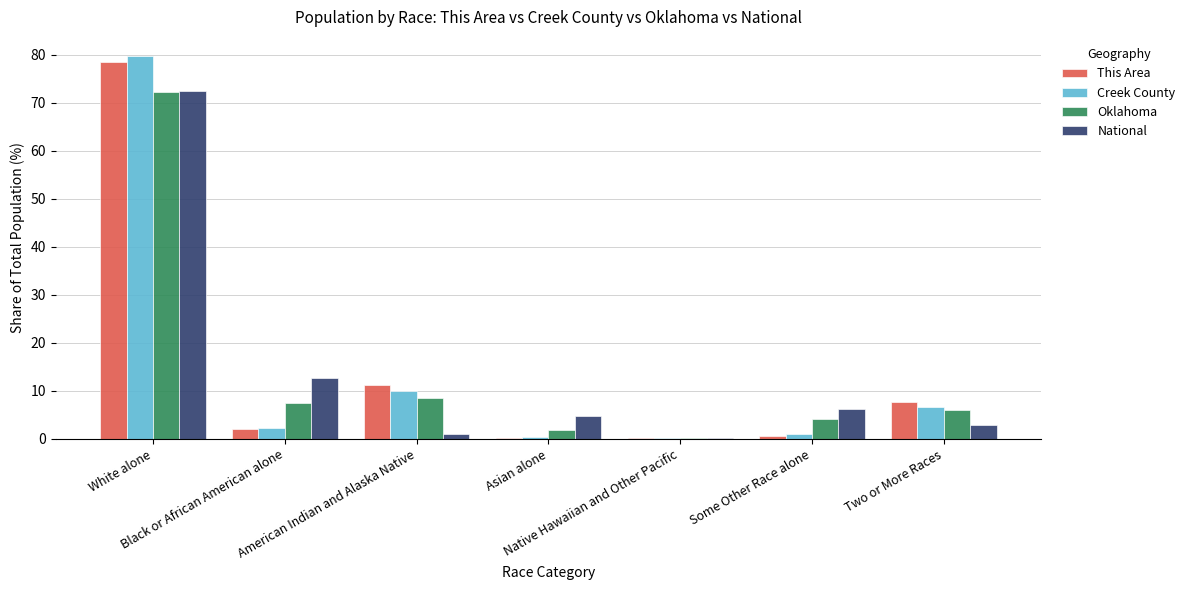

Read the National value at White alone.

72.4